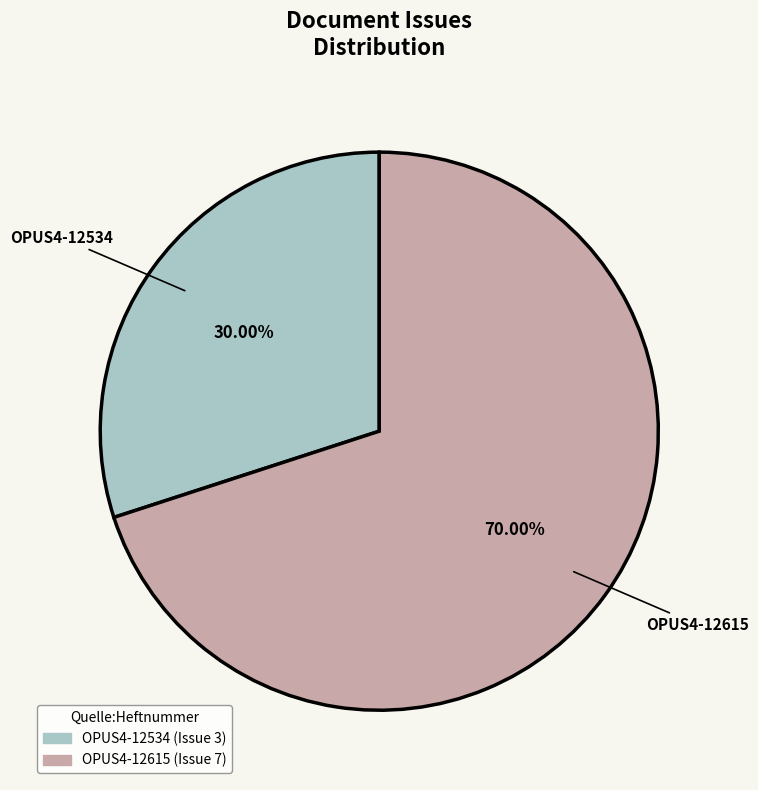

Combined, what portion of the pie is OPUS4-12534 and OPUS4-12615?

100.0%